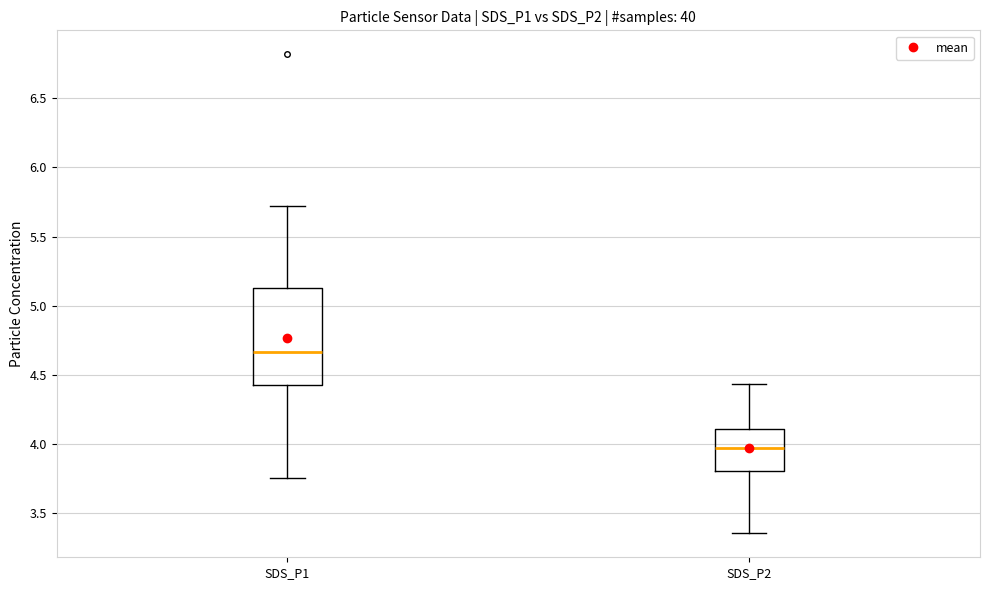

Where does the upper whisker of the box for SDS_P1 end on the y-axis? The values are not printed on the chart, so give them approximately, as read against the axis.

5.70